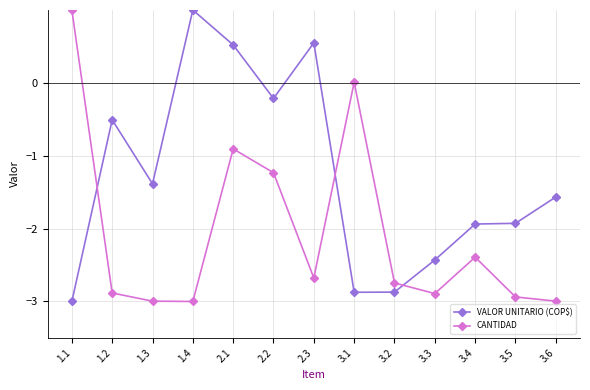

The CANTIDAD series shows -4.4 at 1.3. True or false?

False